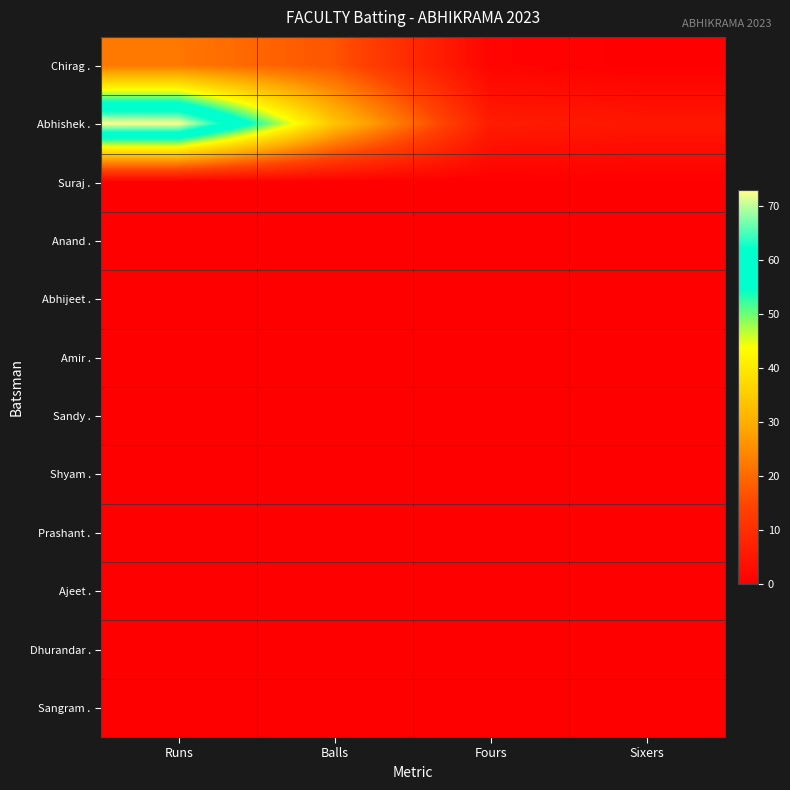

Which series has the largest total across all categories?

Abhishek .